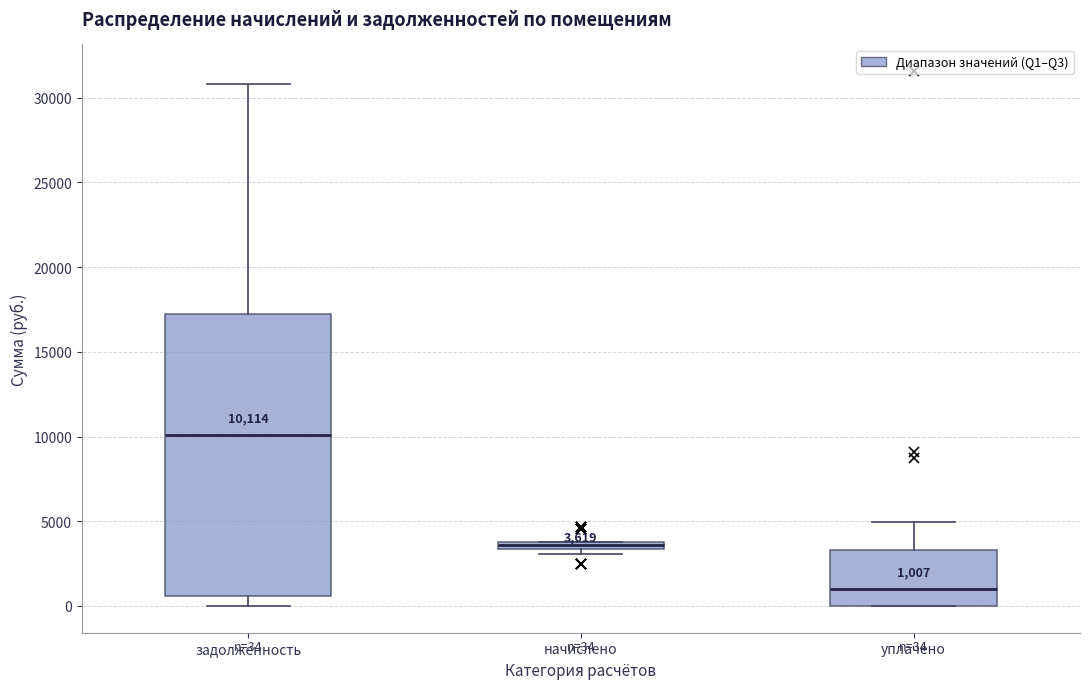

Which box has the lowest median line?

уплачено